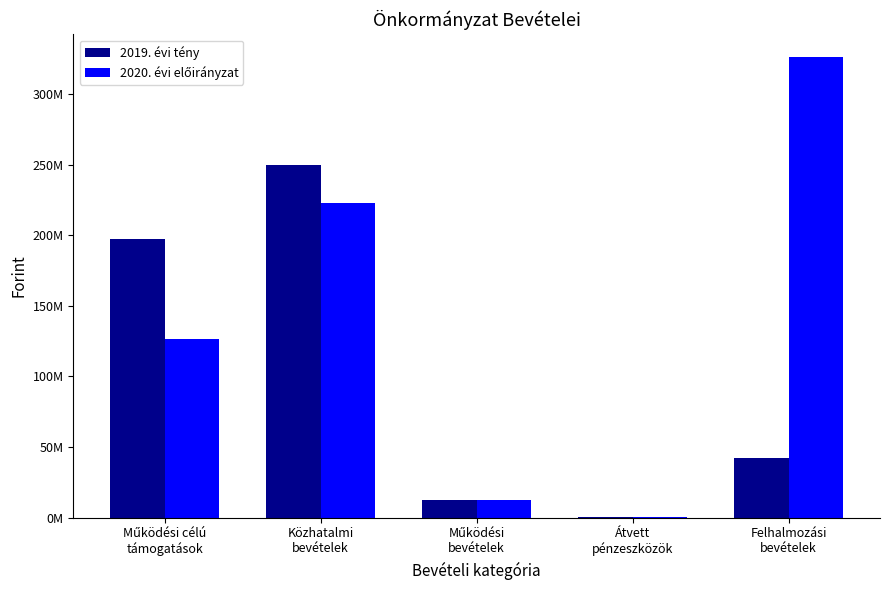

Which series has the largest range (max minus min)?

2020. évi előirányzat